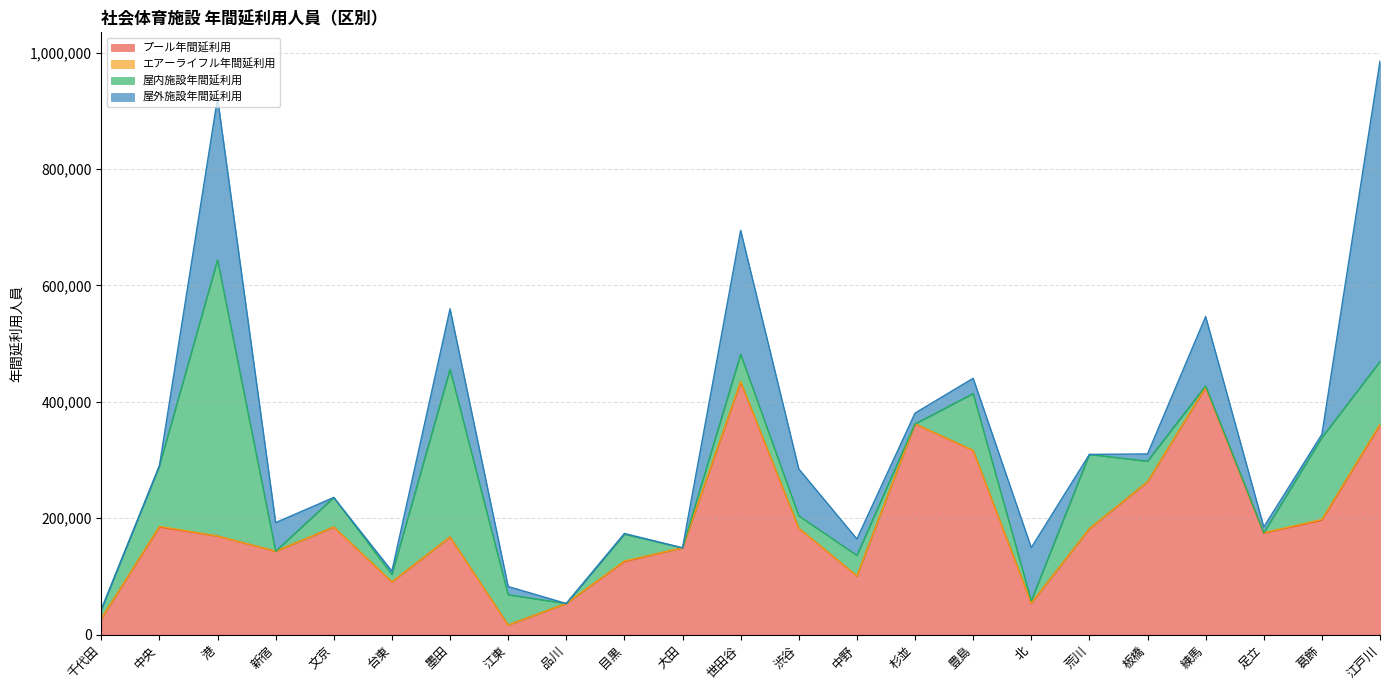

The value of プール年間延利用 at 中野 is 100709. True or false?

True